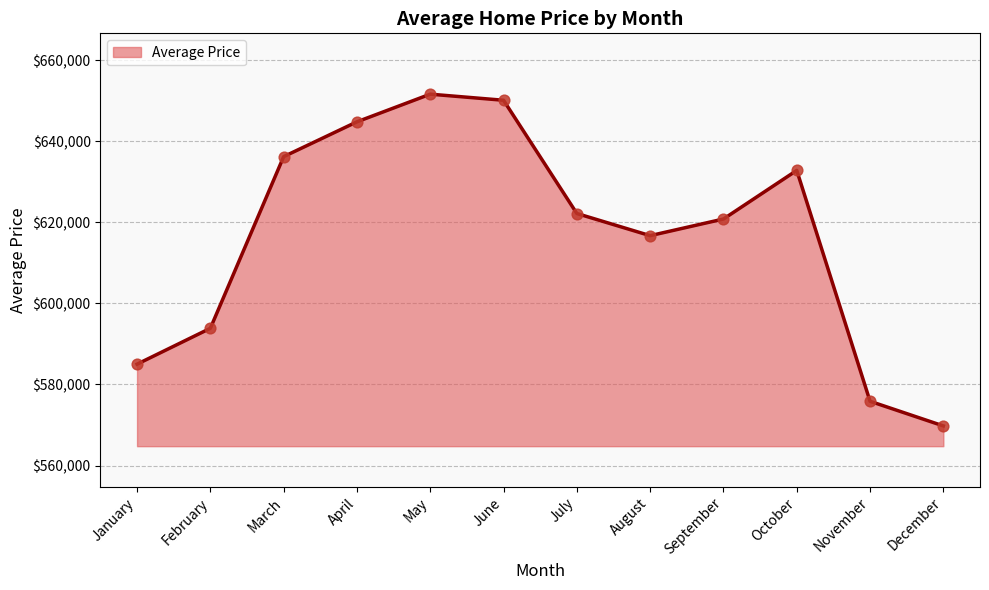

Between September and February, which is larger?

September